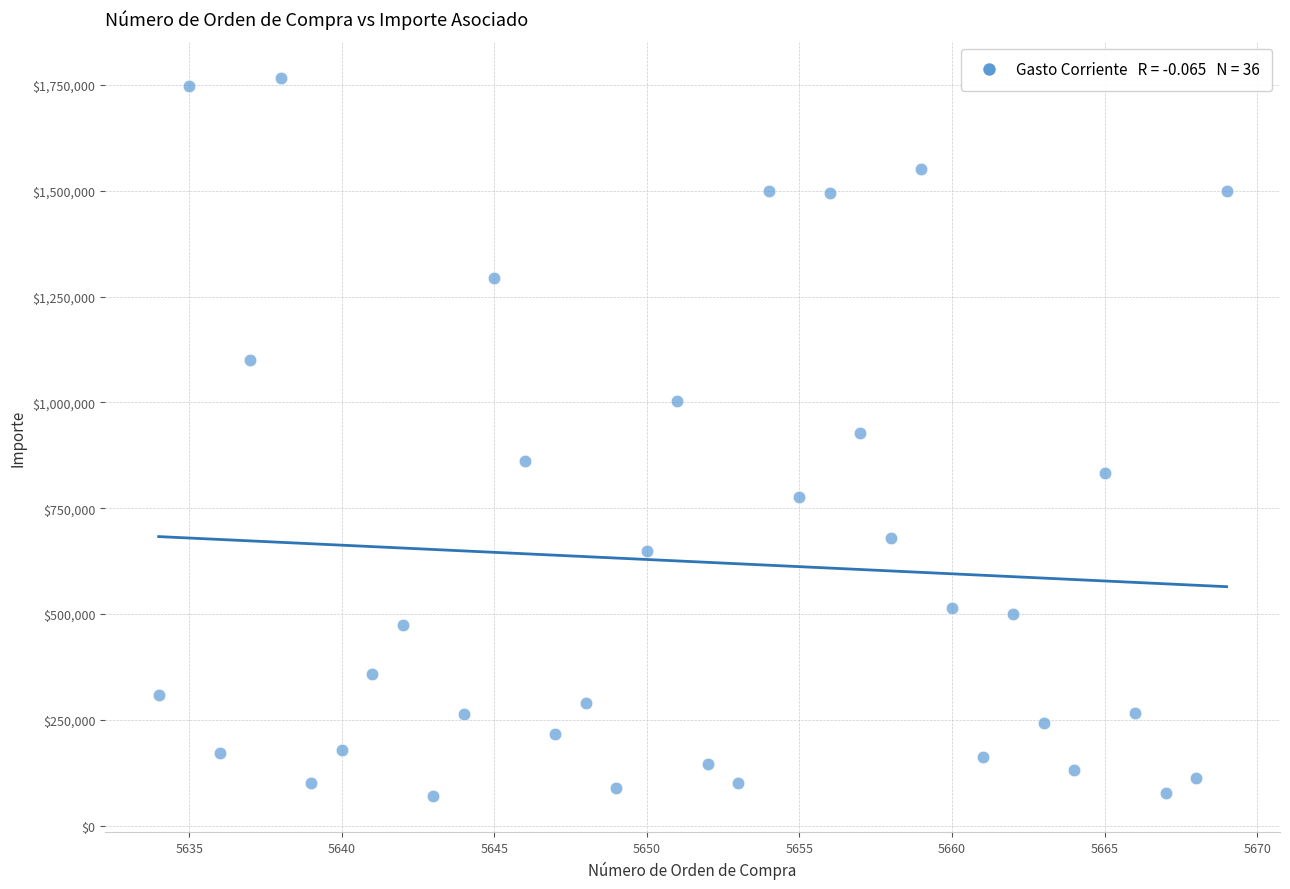

What is the range of Y values (max minus min)?

1697866.4